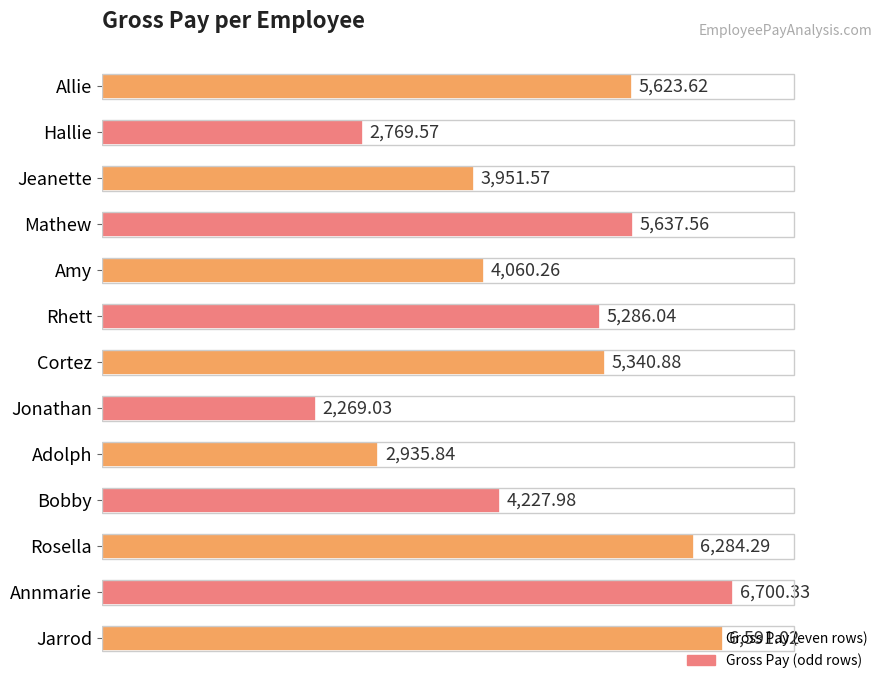

Are the bars horizontal?

Yes